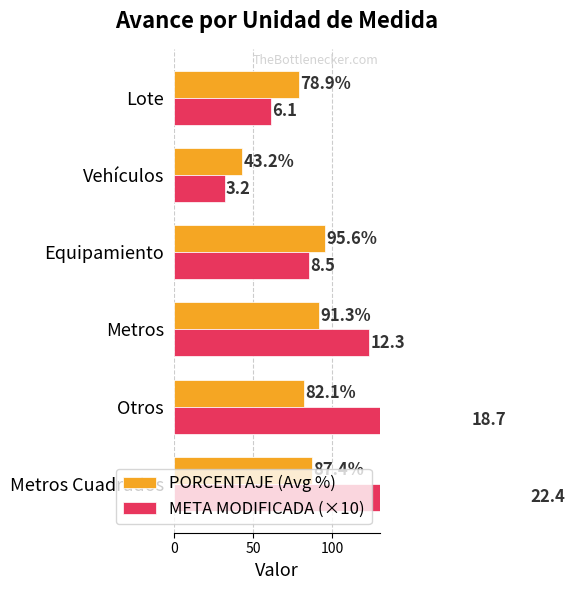

Rank the series at Otros from highest to lowest value.

META MODIFICADA (×10), PORCENTAJE (Avg %)